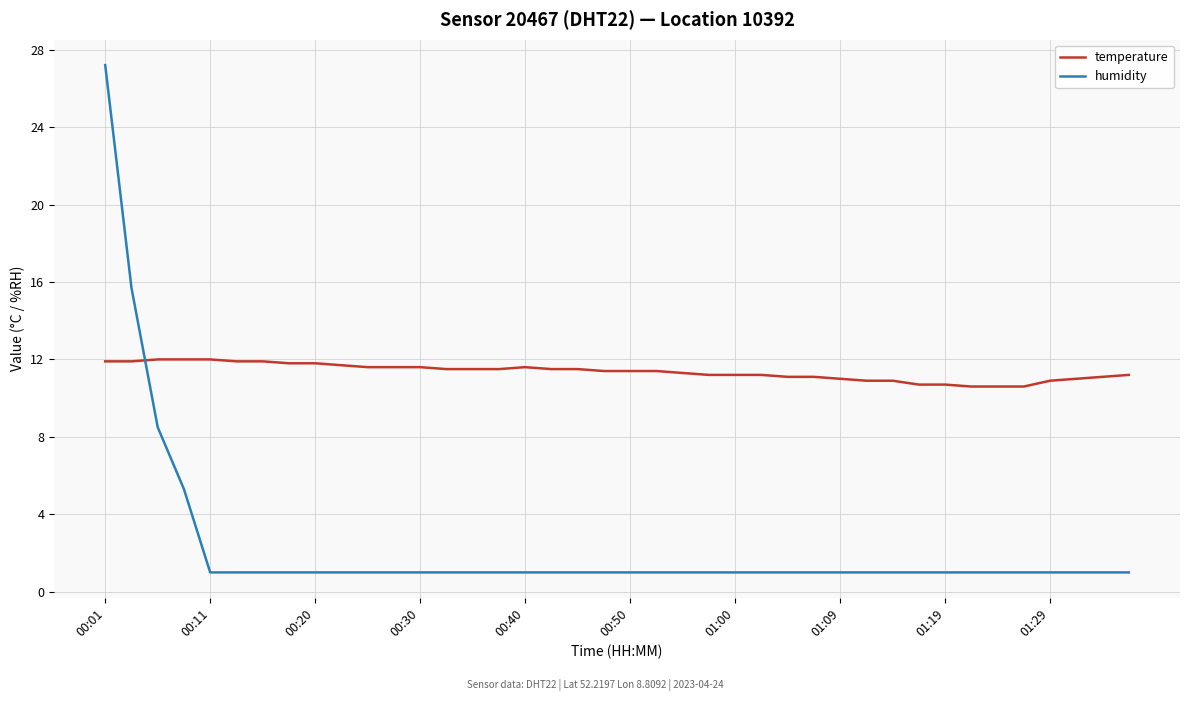

Does the chart display data point markers on the line(s)?

No